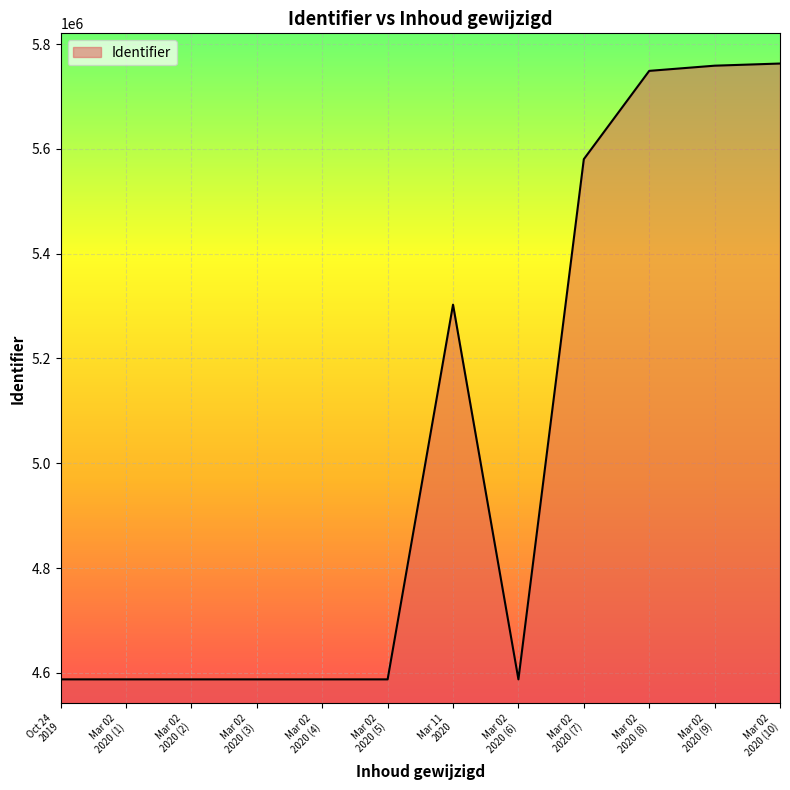

What is the greatest value displayed?

5762785